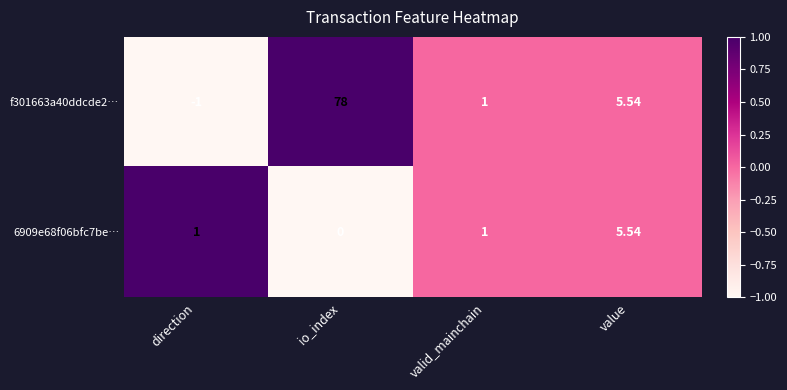

Rank the series at io_index from highest to lowest value.

f301663a40ddcde2…, 6909e68f06bfc7be…